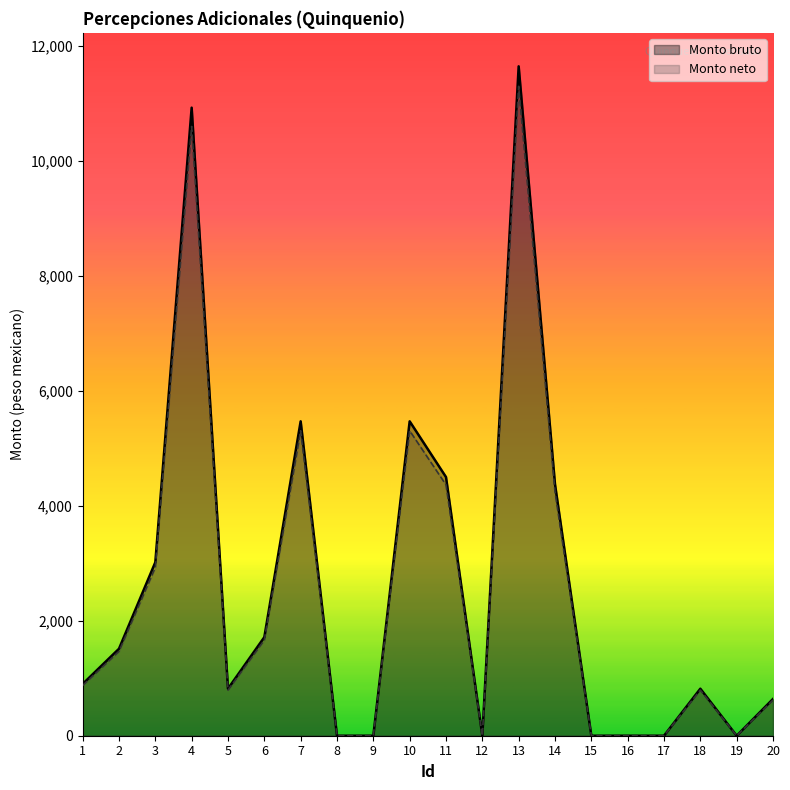

Reading left to right, what are all the values shown in this chart?

Monto bruto: 1=899.6	2=1512.1	3=3016.2	4=10921.4	5=817.5	6=1713.5	7=5467.2	8=0.0	9=0.0	10=5467.2	11=4497.9	12=0.0	13=11640.3	14=4373.7	15=0.0	16=0.0	17=0.0	18=817.5	19=0.0	20=639.0
Monto neto: 1=872.6	2=1466.8	3=2925.7	4=10593.7	5=793.0	6=1662.1	7=5303.2	8=0.0	9=0.0	10=5303.2	11=4362.9	12=0.0	13=11291.1	14=4242.5	15=0.0	16=0.0	17=0.0	18=793.0	19=0.0	20=619.9